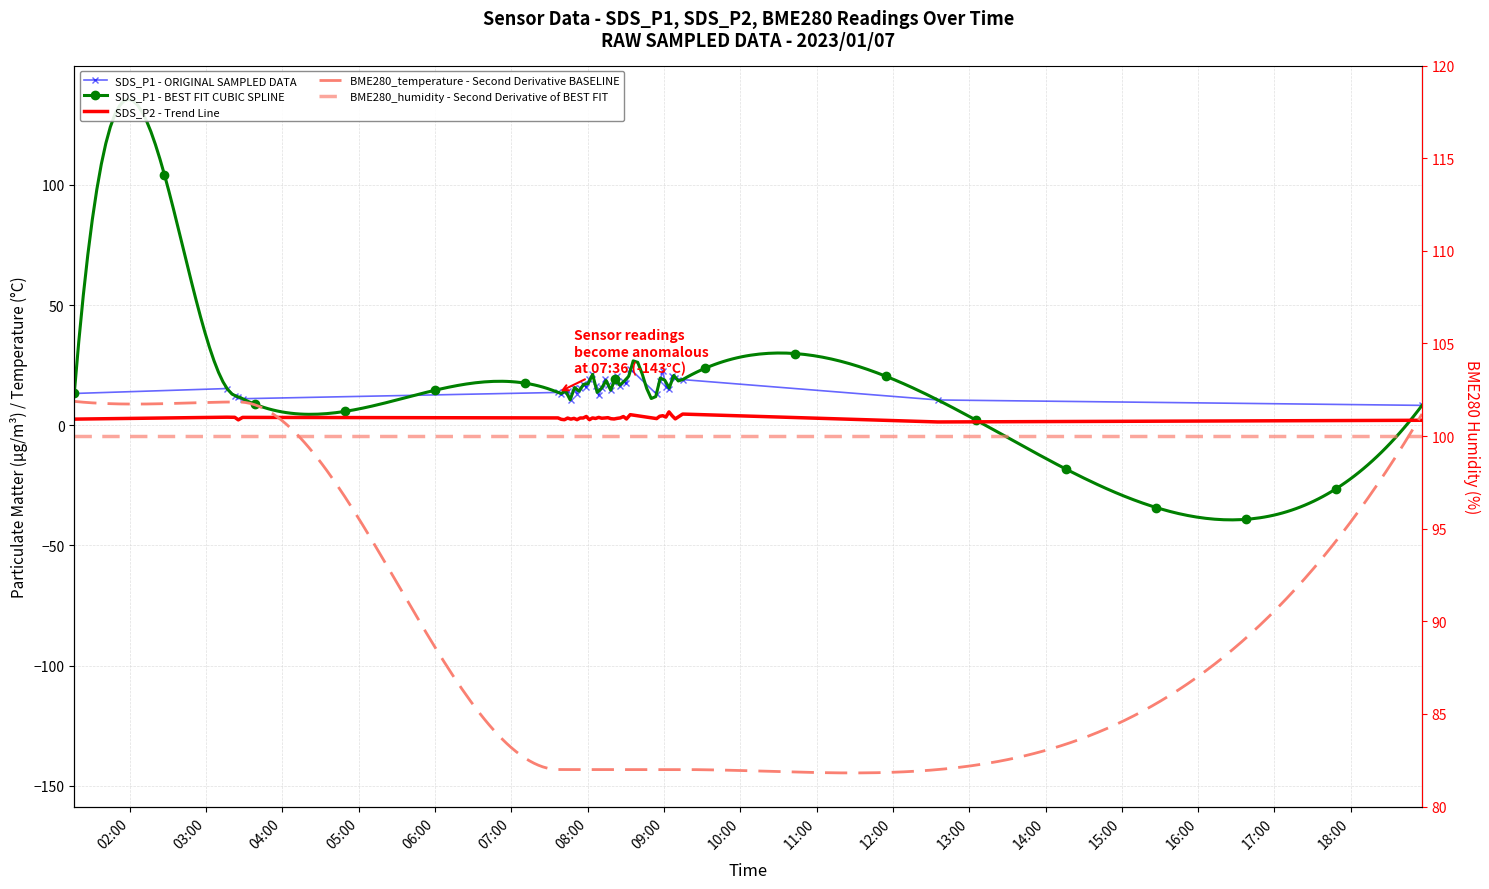

True or false: SDS_P1 and SDS_P2 intersect in this chart.

False